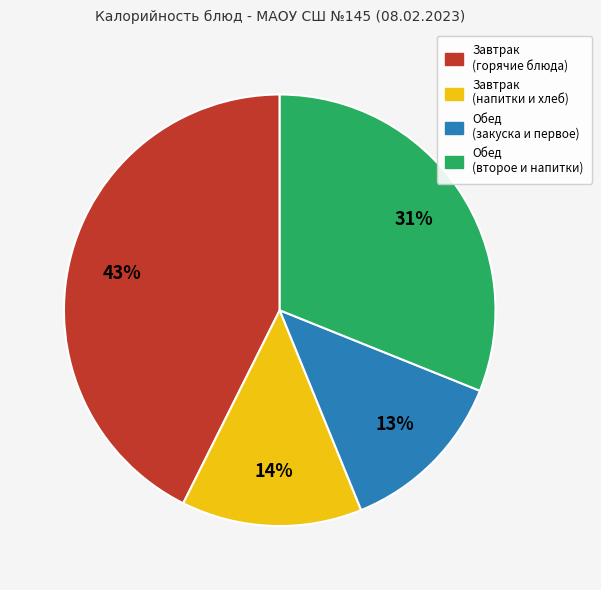

To the nearest percent, what is the difference between the largest and smallest slice percentages?

30%